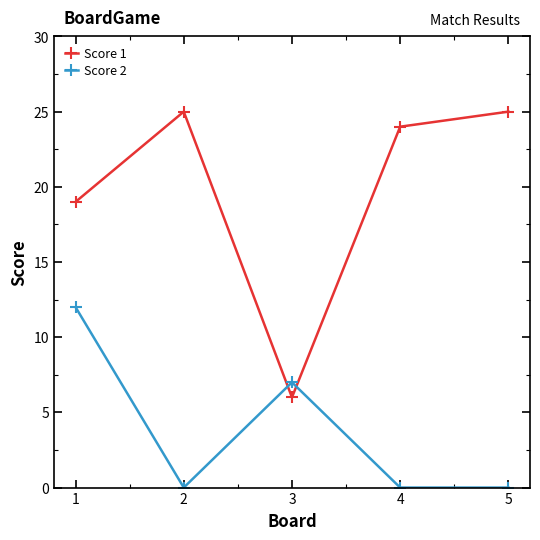

At how many categories does at least one series exceed 14?

4